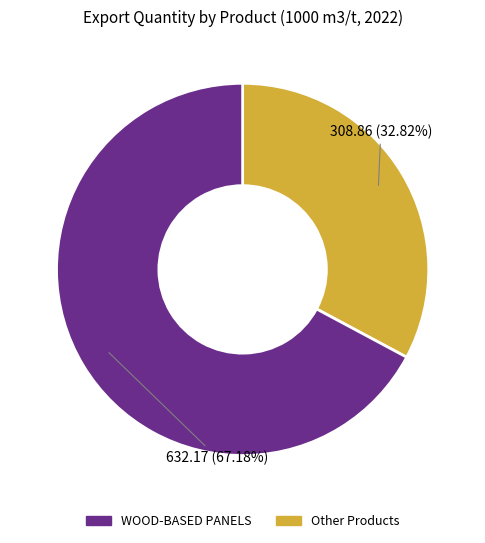

Is there any slice that represents more than half of the pie?

Yes